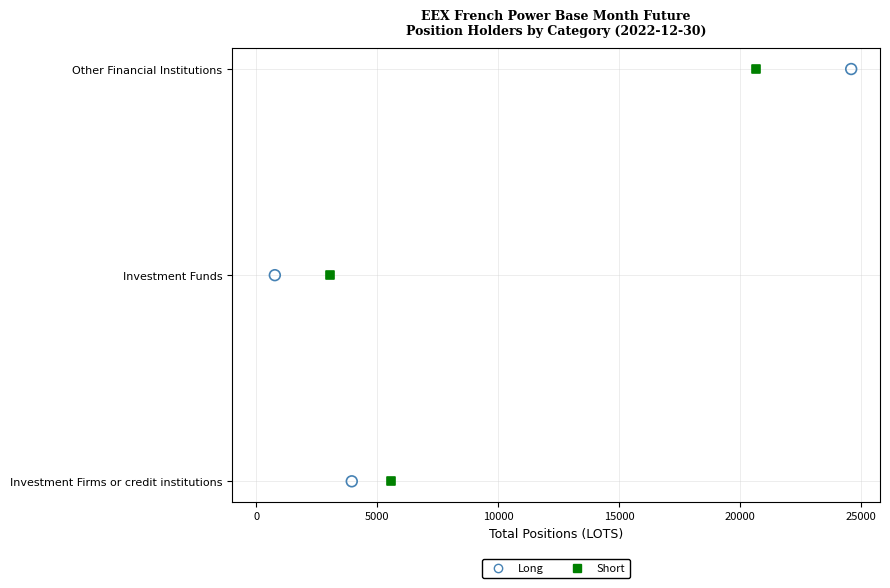

What are all the series names shown in the legend?

Long, Short